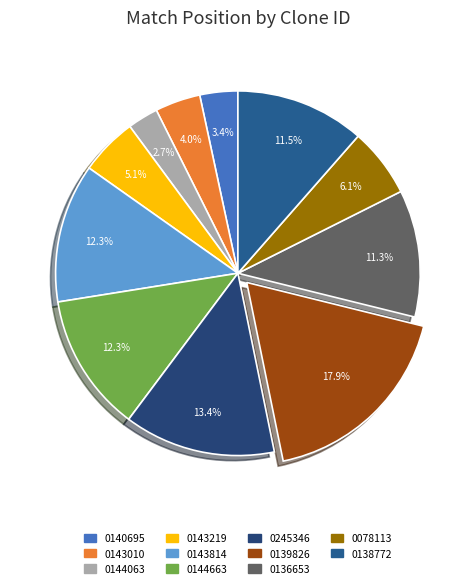

Rank the categories by value from lowest to highest.

TRCN0000144063, TRCN0000140695, TRCN0000143010, TRCN0000143219, TRCN0000078113, TRCN0000136653, TRCN0000138772, TRCN0000144663, TRCN0000143814, TRCN0000245346, TRCN0000139826